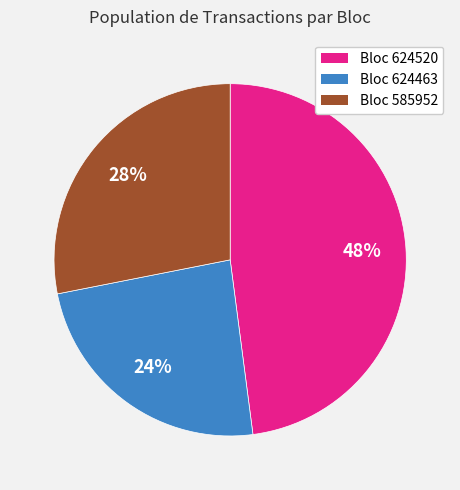

True or false: Bloc 624463 accounts for 19% of the total.

False